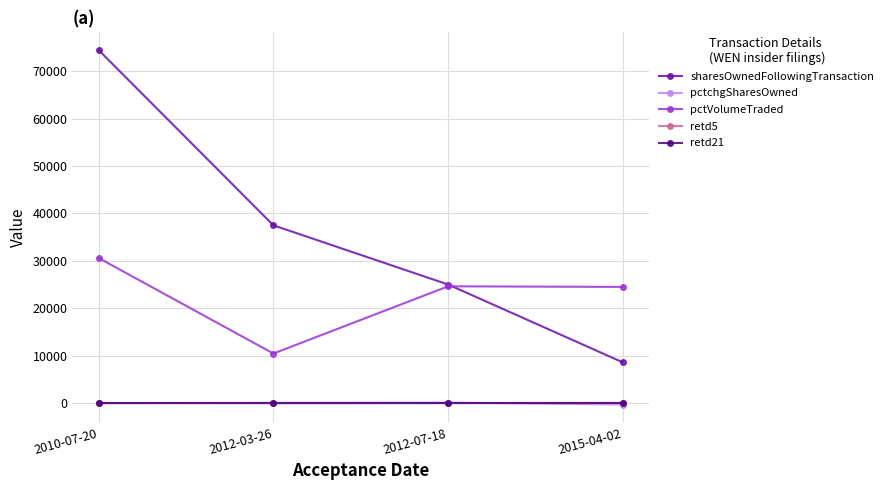

What is the difference between the maximum and minimum values in the pctVolumeTraded series?

20161